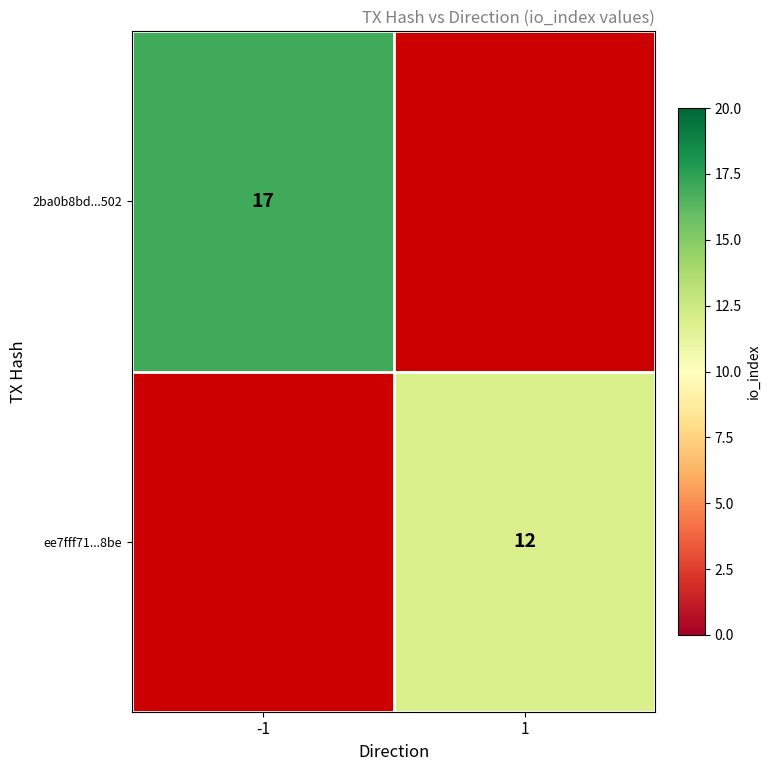

The value of ee7fff71...8be at 1 is 20. True or false?

False